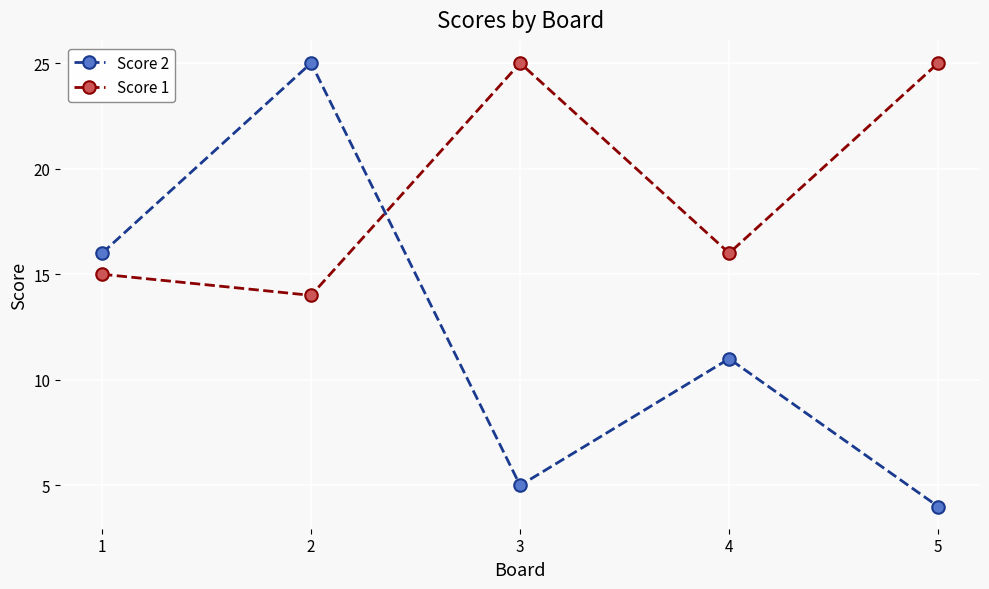

At how many categories does at least one series exceed 15?

5